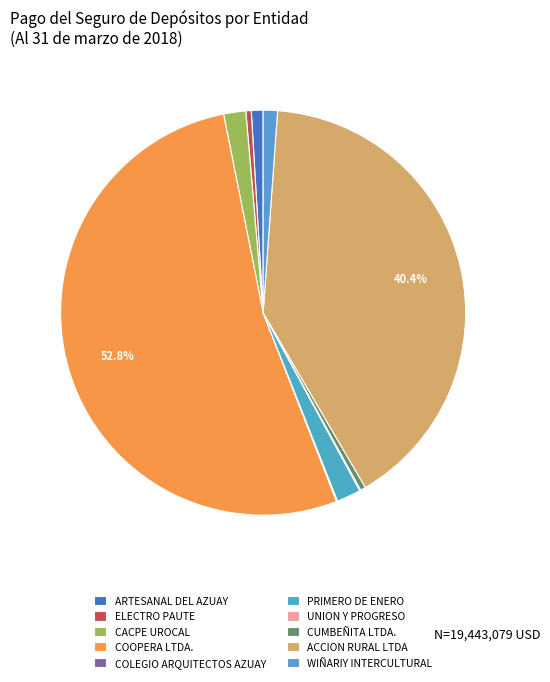

Rank the categories by value from highest to lowest.

COOPERA LTDA., ACCION RURAL LTDA, PRIMERO DE ENERO, CACPE UROCAL, WIÑARIY INTERCULTURAL, ARTESANAL DEL AZUAY, ELECTRO PAUTE, CUMBEÑITA LTDA., UNION Y PROGRESO, COLEGIO ARQUITECTOS AZUAY